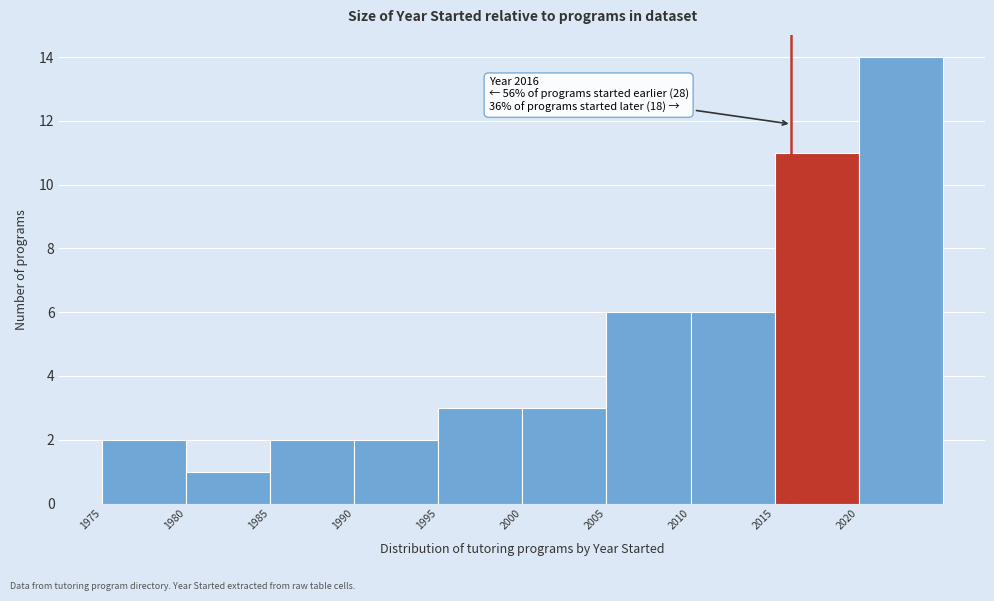

Which range on the x-axis has the tallest bar?

2020 to 2025